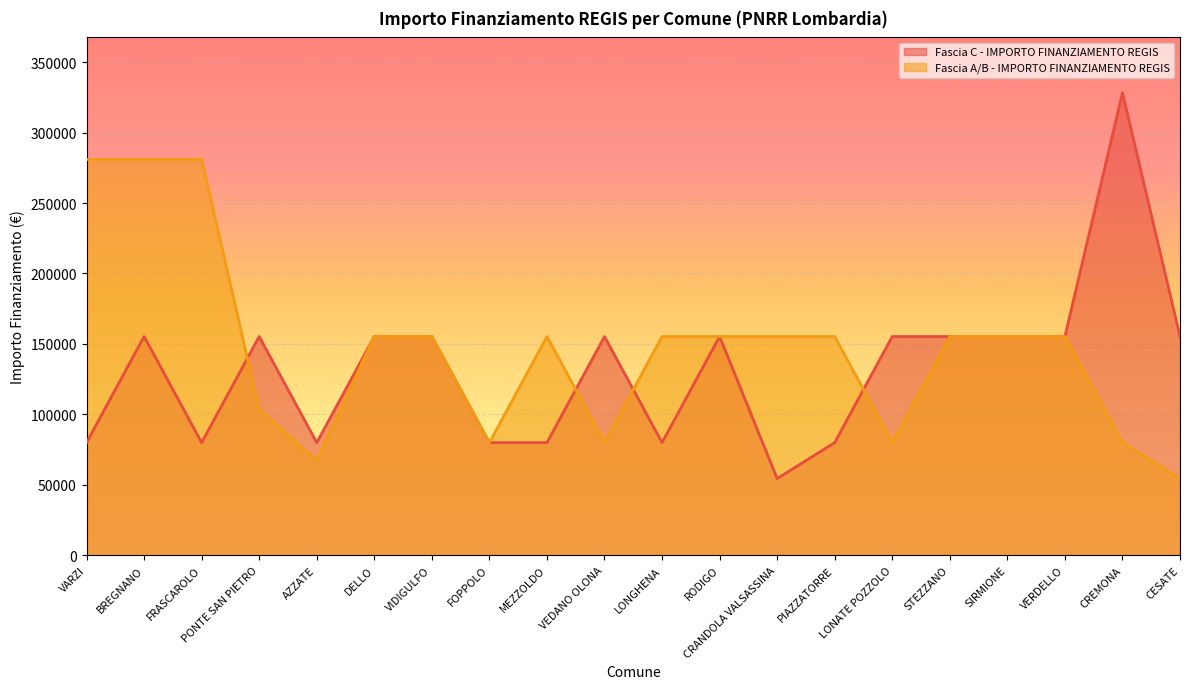

How many values in the Fascia C - IMPORTO FINANZIAMENTO REGIS series are below 155234?

8